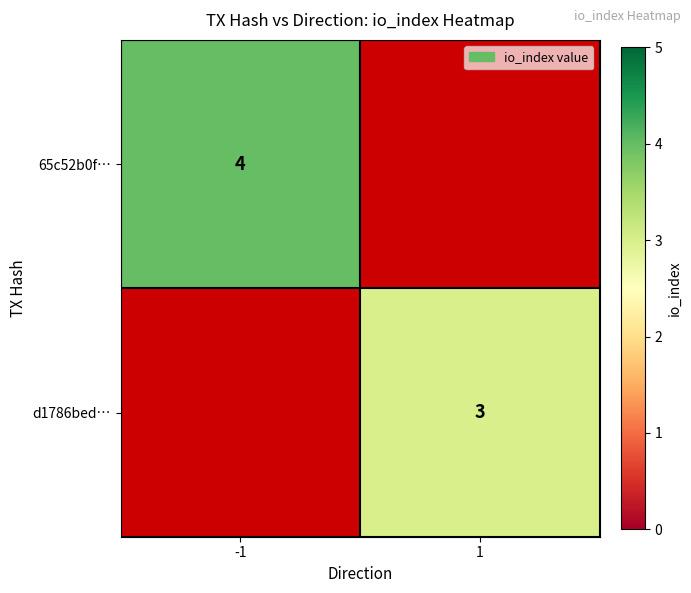

True or false: 65c52b0f… has a value of 2 at -1.

False